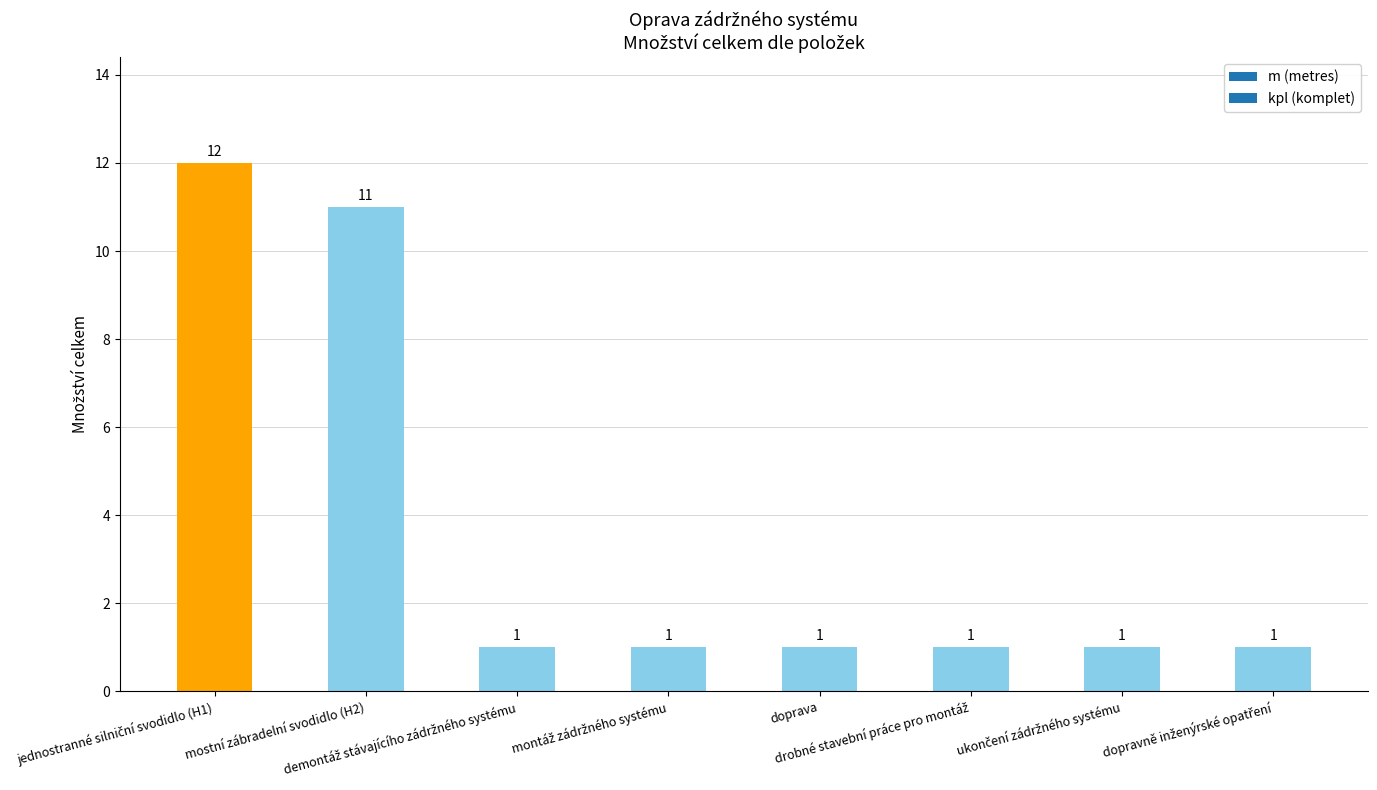

What is the greatest value displayed?

12